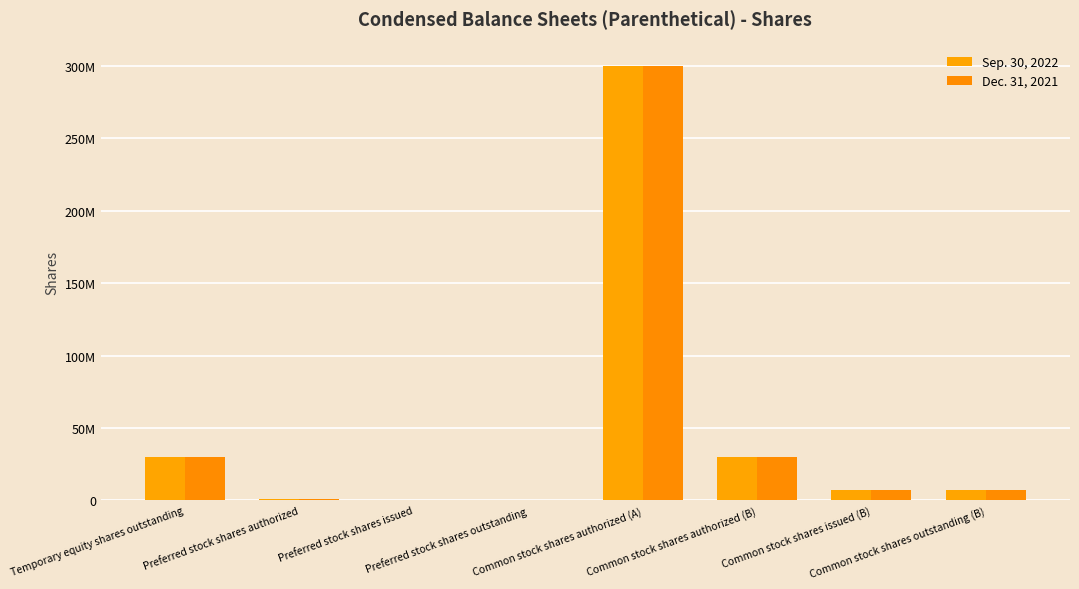

At which category is the sum across all series the highest?

Common stock shares authorized (A)